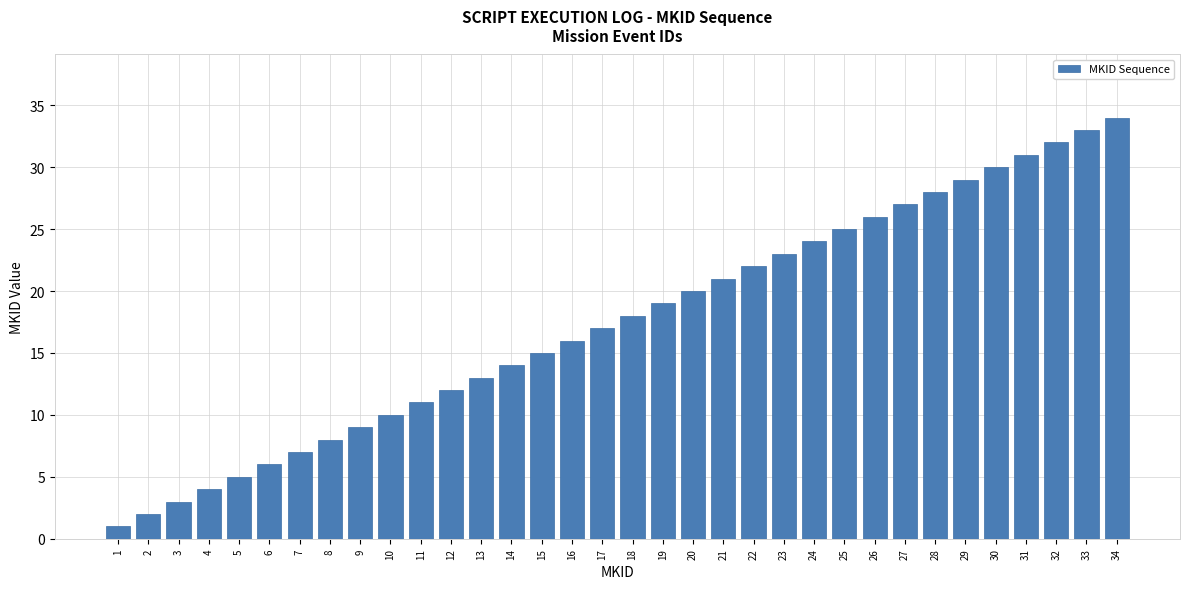

At which label is the value closest to 17?

17